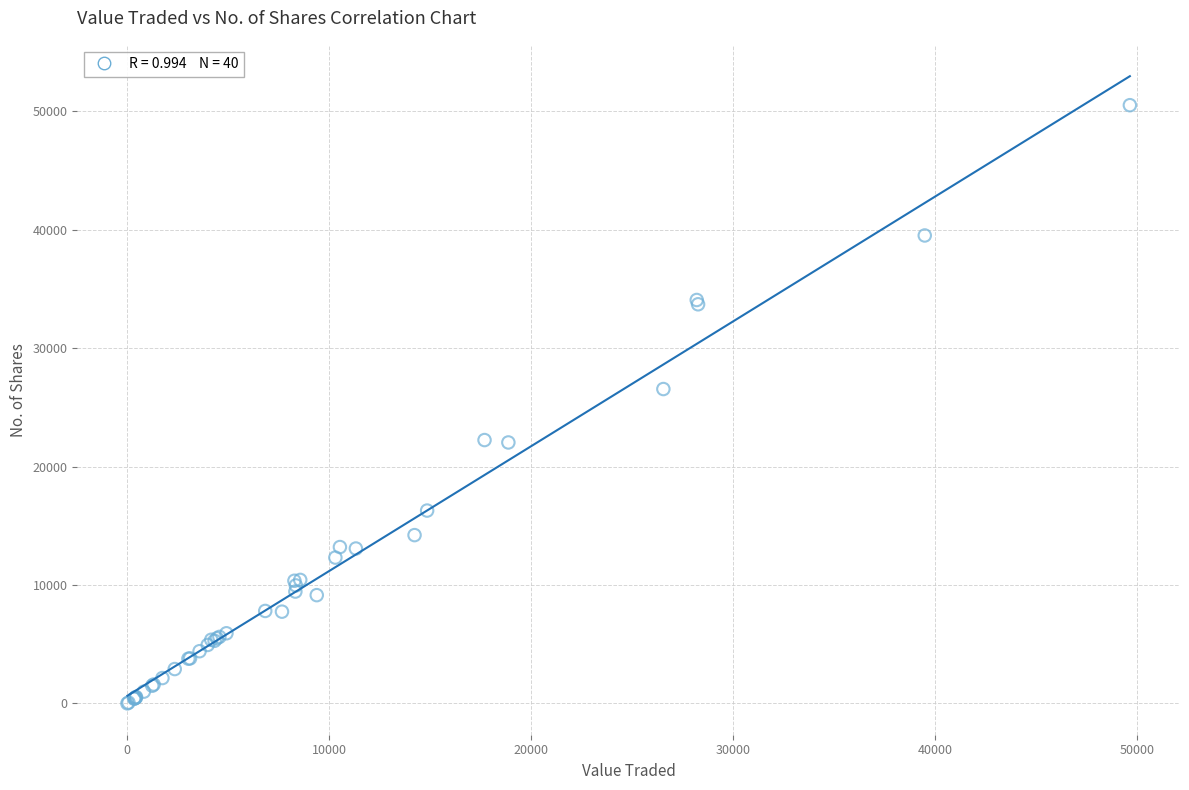

What Y value in the scatter plot is closest to 25270?

26557